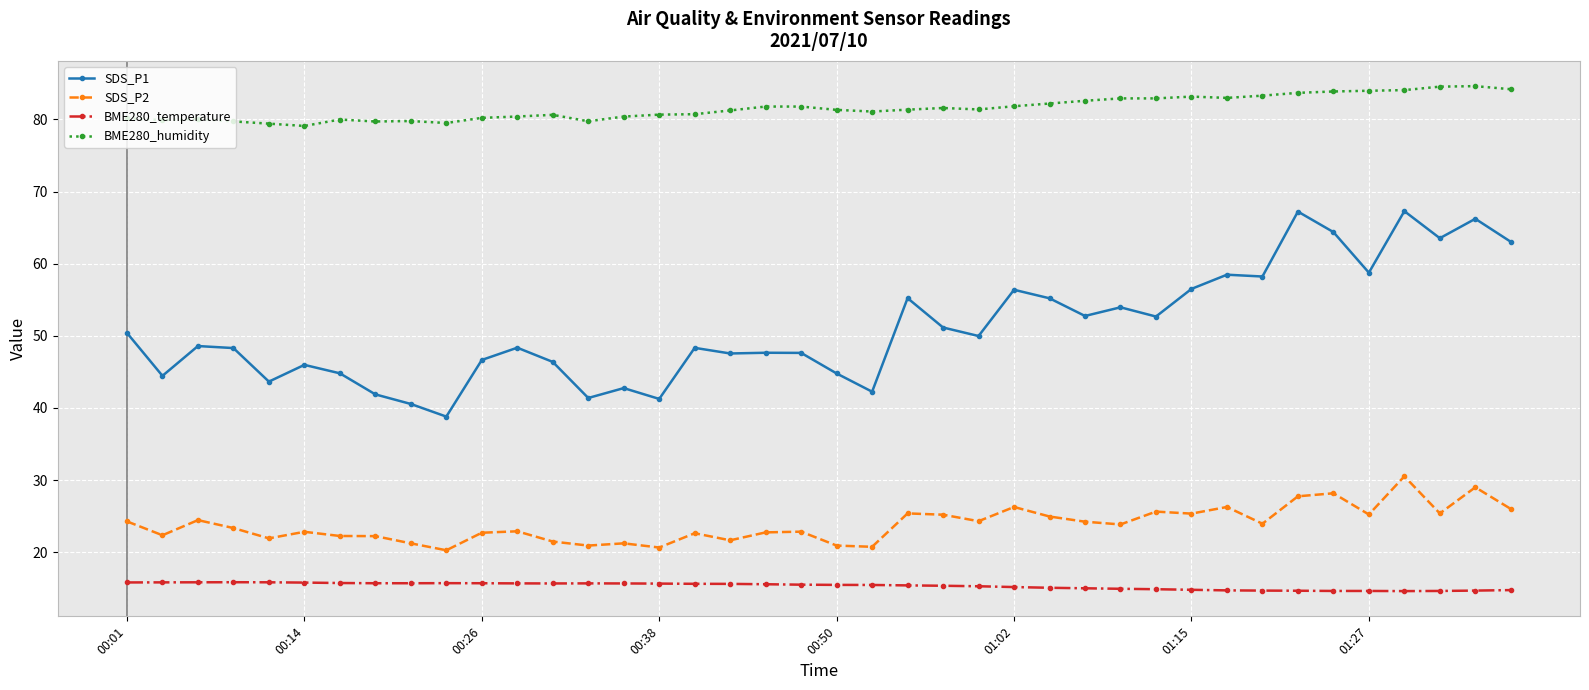

Which series has the largest total across all categories?

BME280_humidity